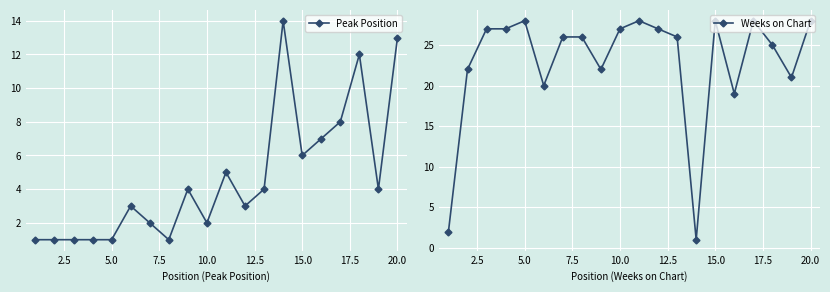

How many interior local valleys does the Weeks on Chart series have?

5